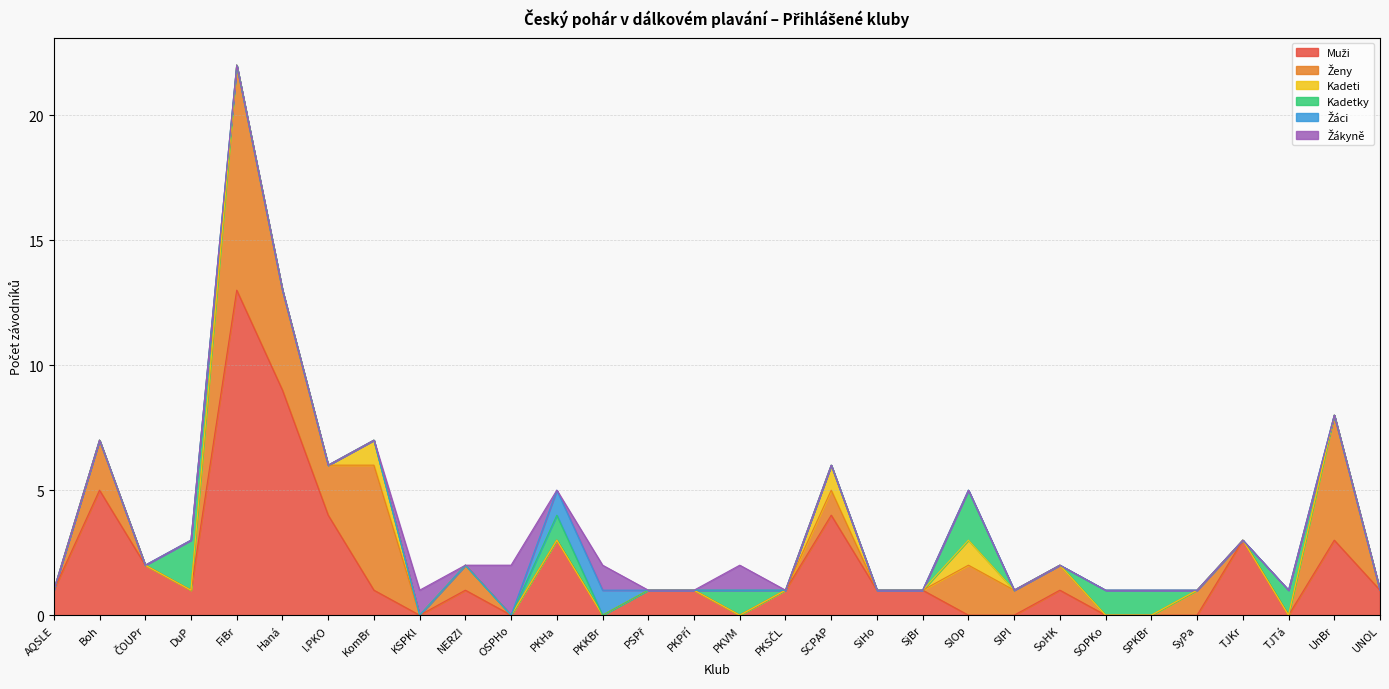

At which category does the chart reach its minimum across all series?

KSPKl